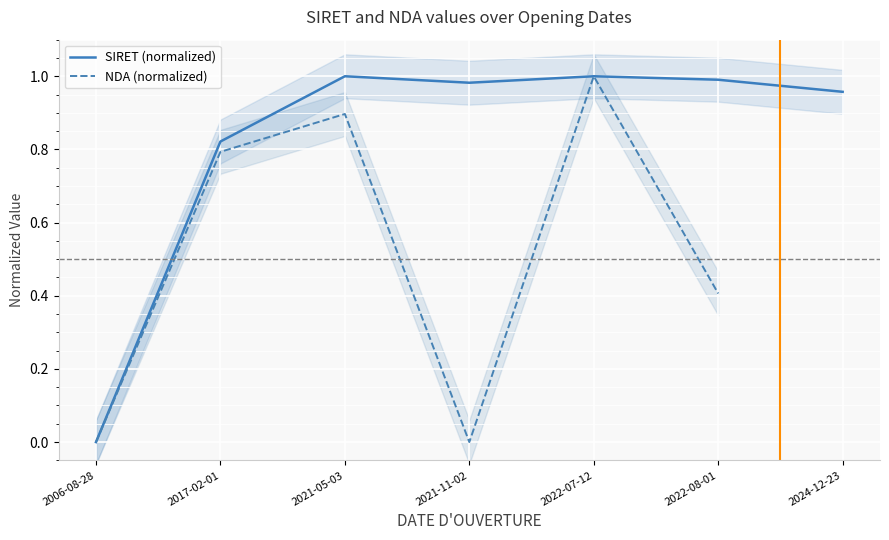

What is the label of the 6th point from the right?

2017-02-01